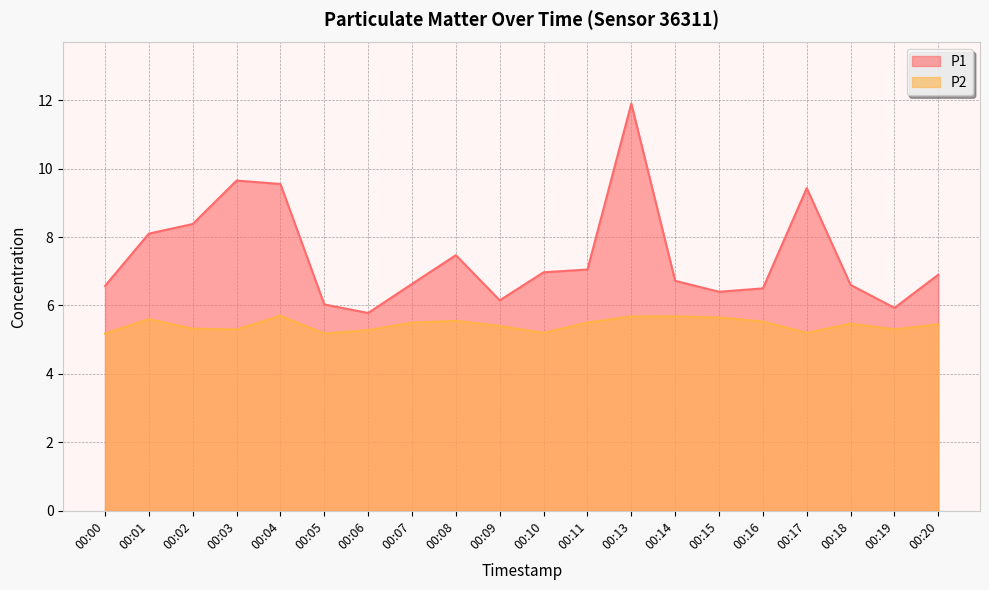

Is it true that P2 equals 5.3 at 00:03?

True